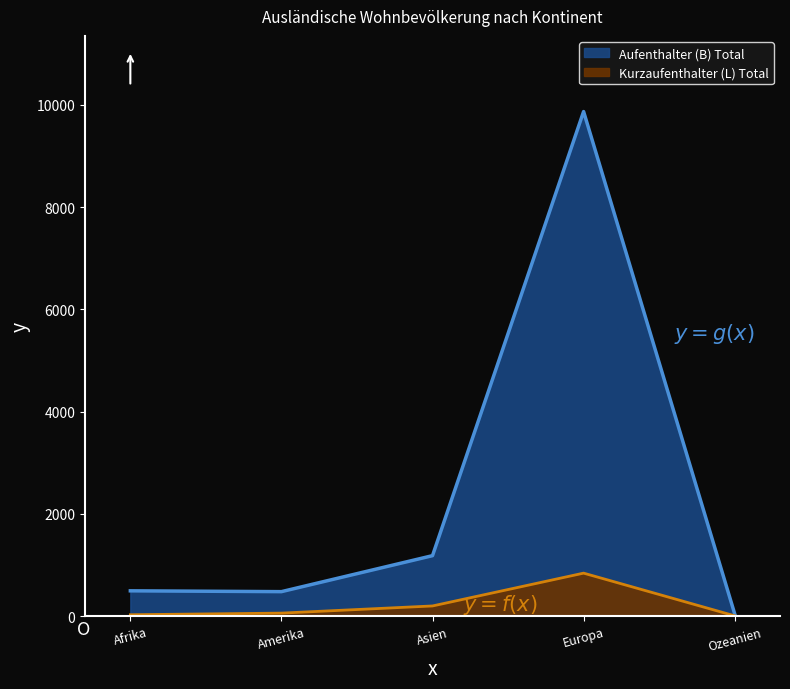

How many data points in Kurzaufenthalter (L) Total are above 57?

2